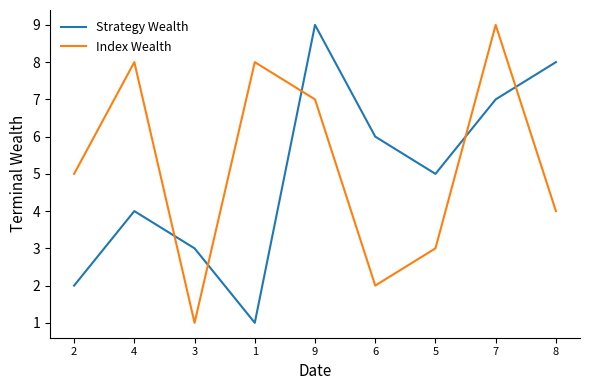

Reading left to right, list all the values displayed in this chart.

Strategy Wealth: 2=2	4=4	3=3	1=1	9=9	6=6	5=5	7=7	8=8
Index Wealth: 2=5	4=8	3=1	1=8	9=7	6=2	5=3	7=9	8=4